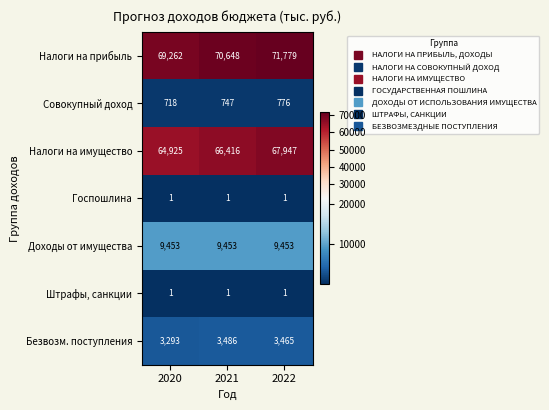

List the labels in order of Совокупный доход value, largest first.

2022, 2021, 2020